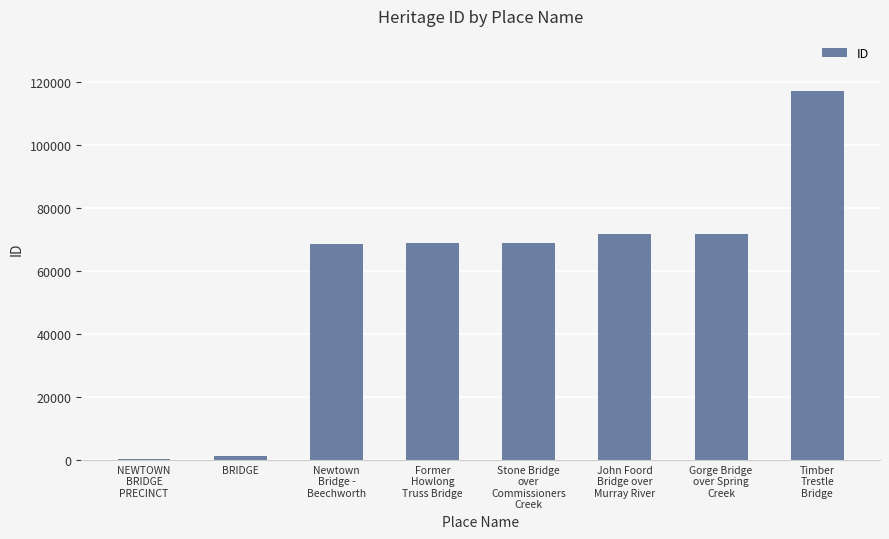

What is the approximate value at Stone Bridge
over
Commissioners
Creek?

68705